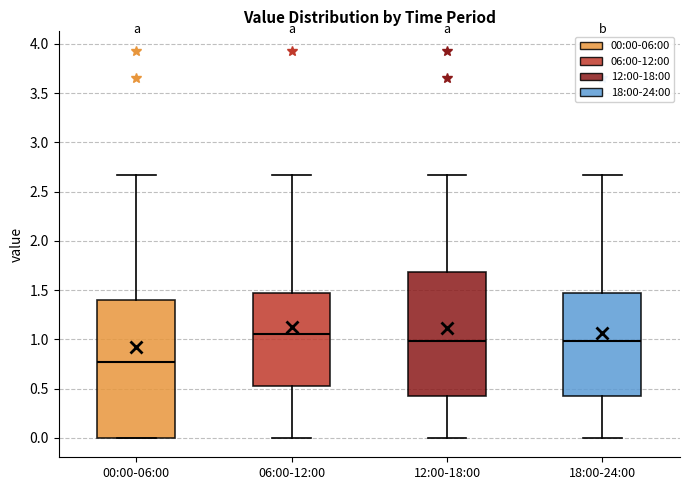

Which box's median line is the lowest?

00:00-06:00